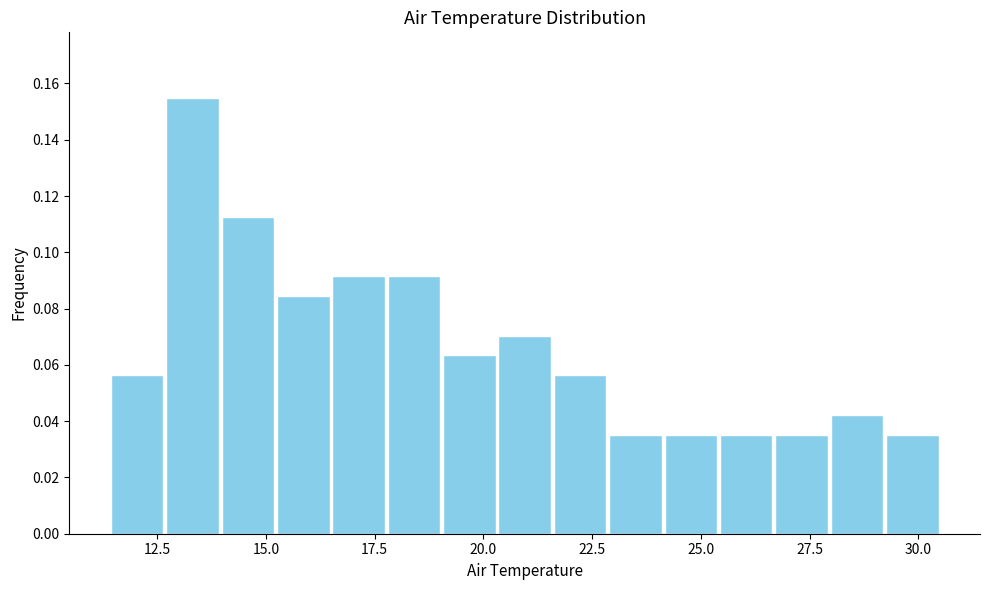

Around what value on the x-axis is the tallest bar? Give the approximate position of its centre, as read against the axis.

13.5